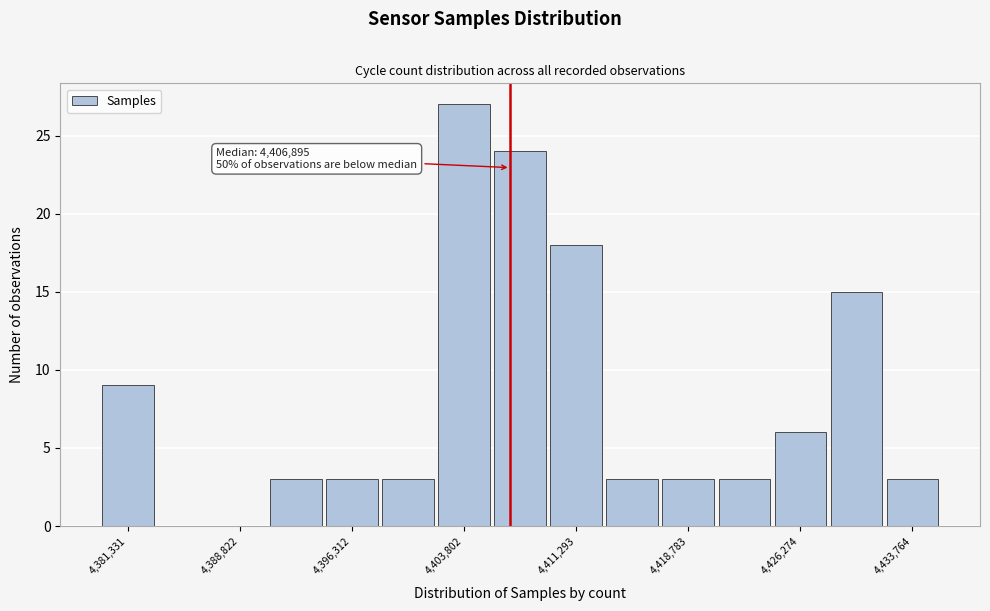

Around what value on the x-axis is the tallest bar? Give the approximate position of its centre, as read against the axis.

4404000